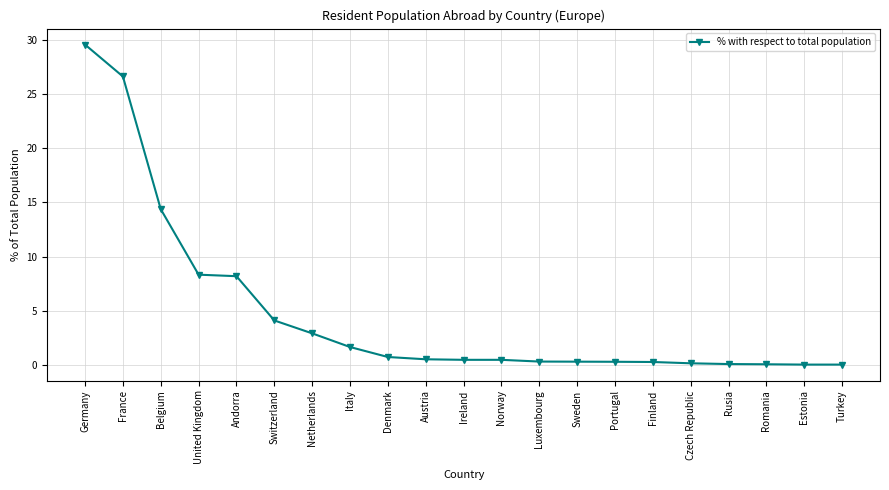

What is the sum of all values?

99.8